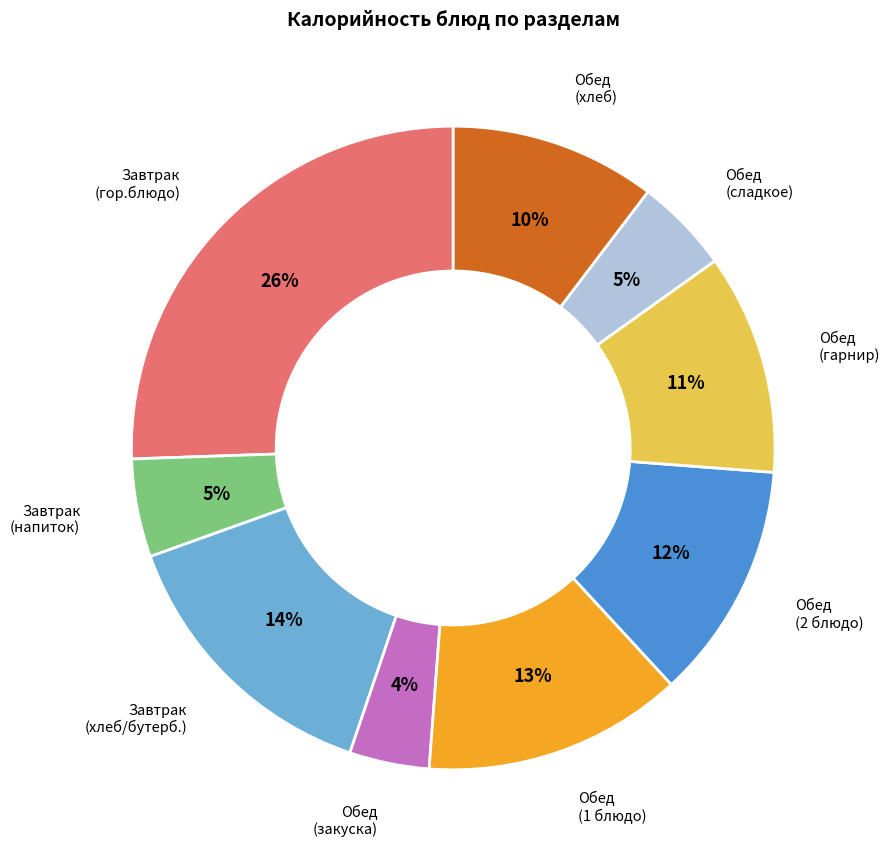

Approximately how many times larger is the value at Обед (закуска) compared to Обед (2 блюдо)?

0.3